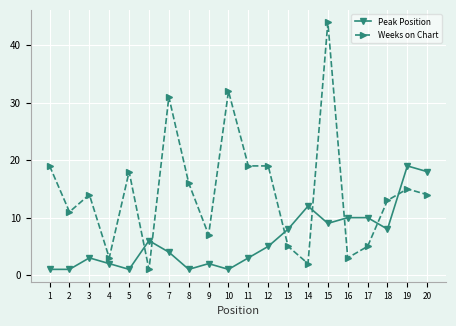

Is the value of Peak Position at 3 greater than the value of Weeks on Chart at 7?

No